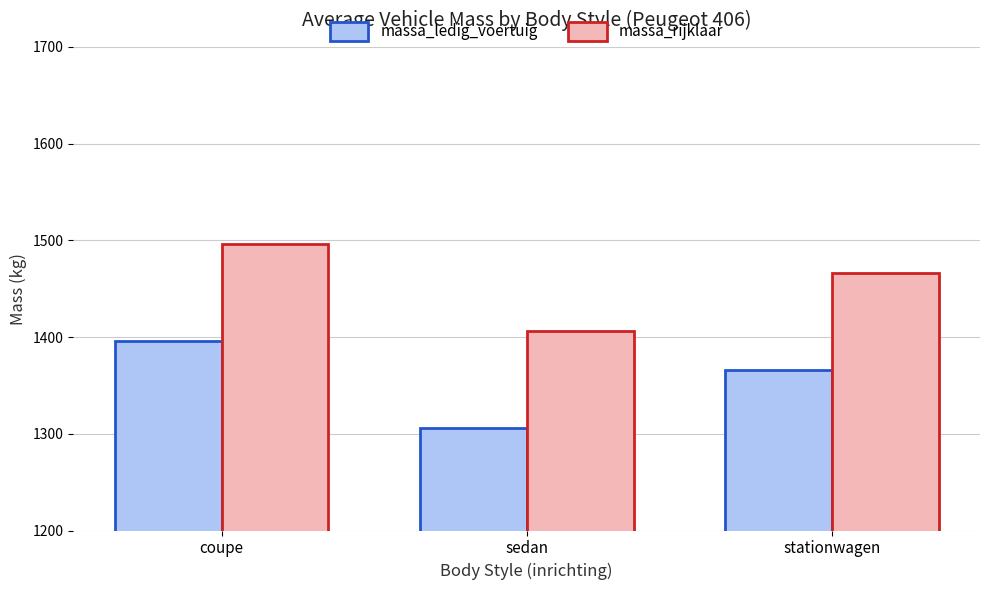

What is the spread (max minus min) of values at stationwagen?

100